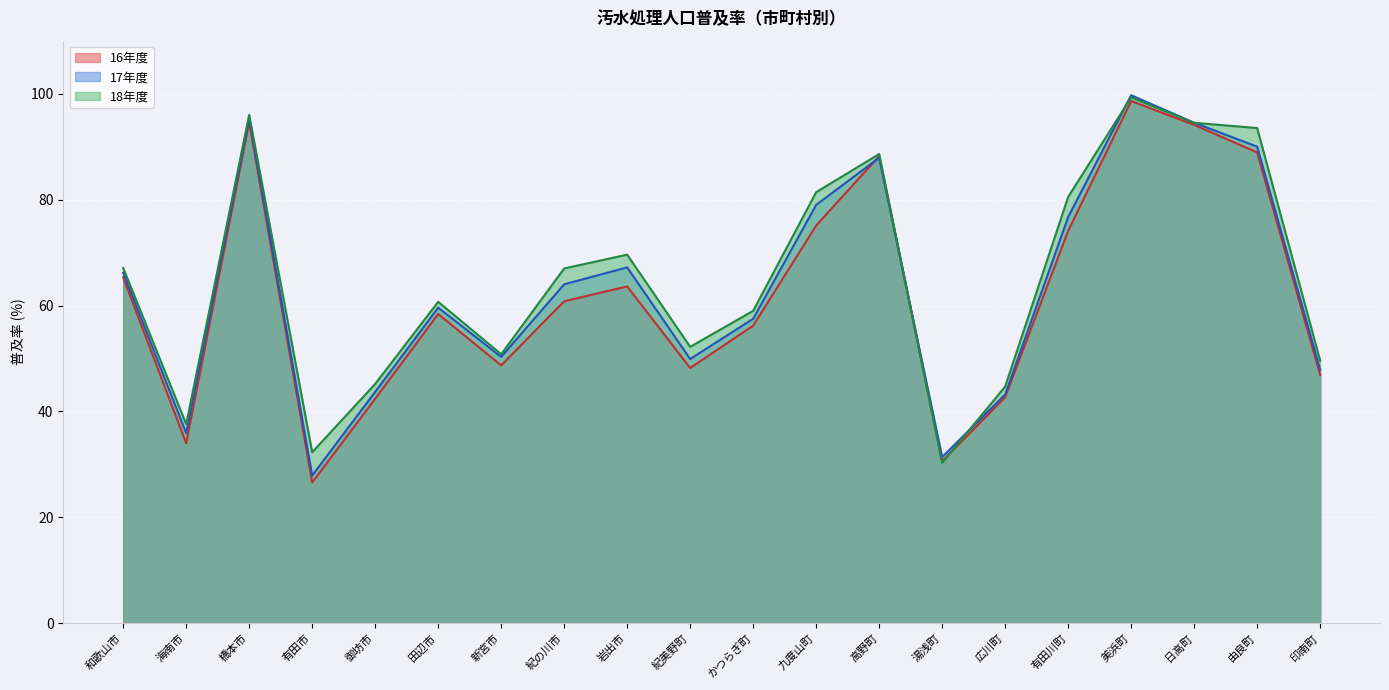

How many times do 16年度 and 18年度 cross each other?

2